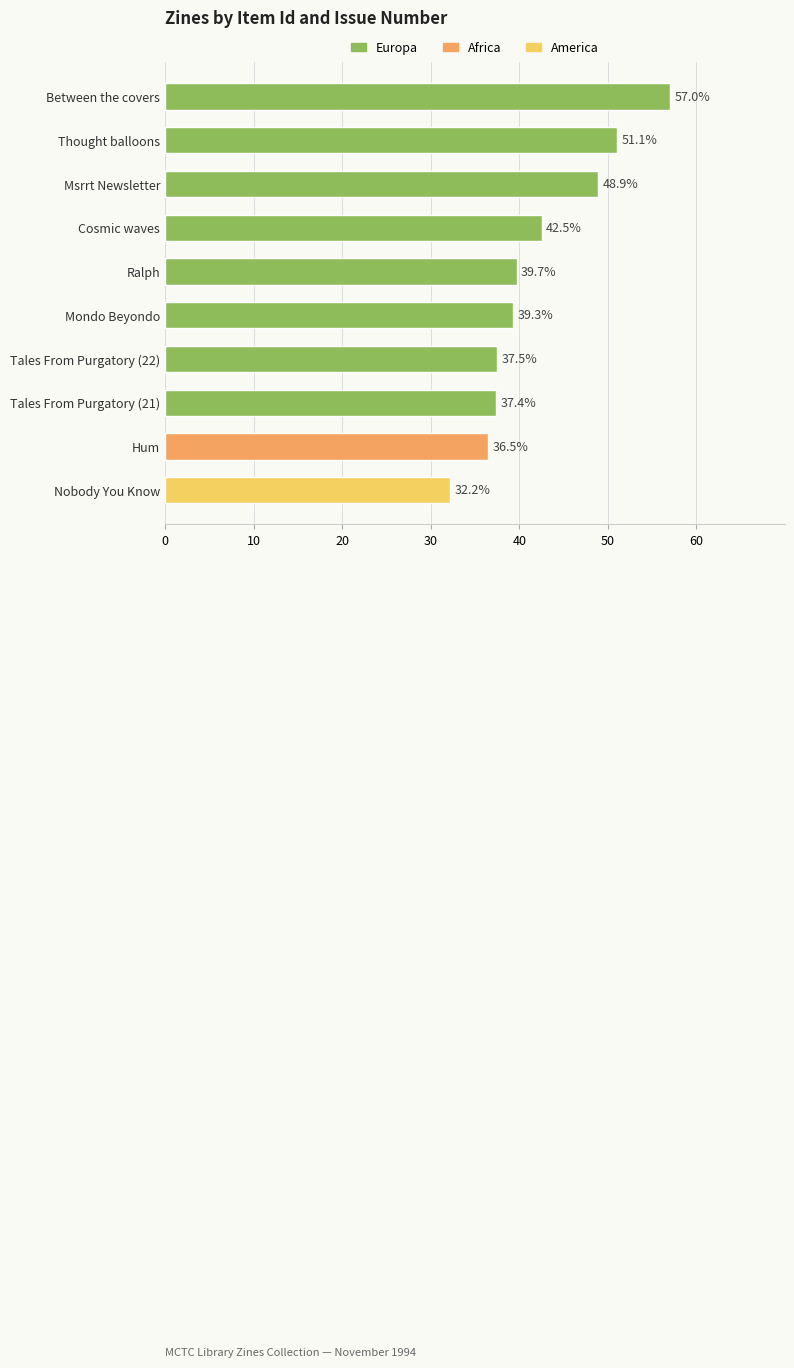

Rank the categories by value from lowest to highest.

Nobody You Know, Hum, Tales From Purgatory (21), Tales From Purgatory (22), Mondo Beyondo, Ralph, Cosmic waves, Msrrt Newsletter, Thought balloons, Between the covers